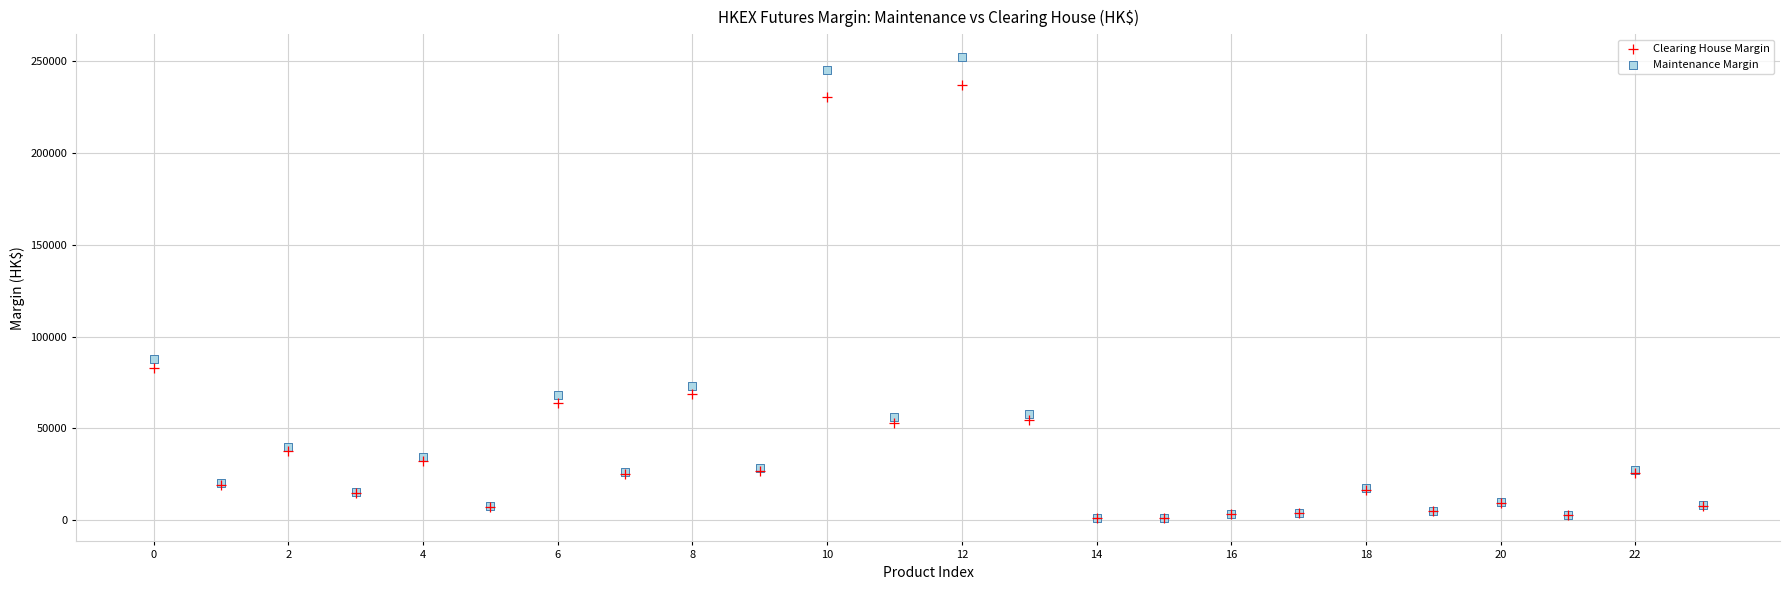

In the Maintenance Margin series, what Y value is closest to 126503?

87992